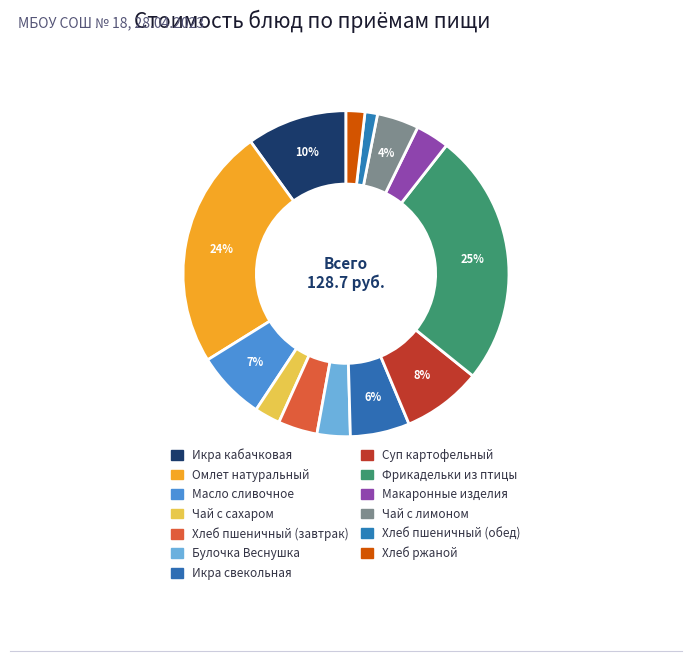

Which category has the smallest portion of the pie?

Хлеб пшеничный (обед)